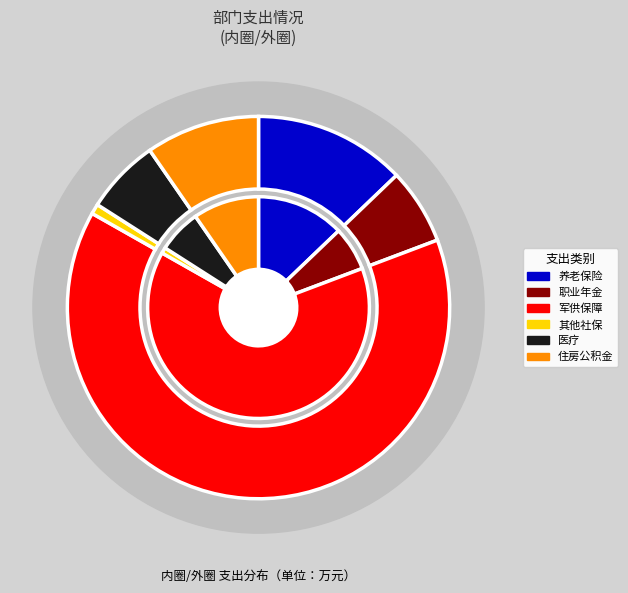

Which has a higher value, 机关事业单位基本养老保险缴费支出 or 机关事业单位职业年金缴费支出?

机关事业单位基本养老保险缴费支出